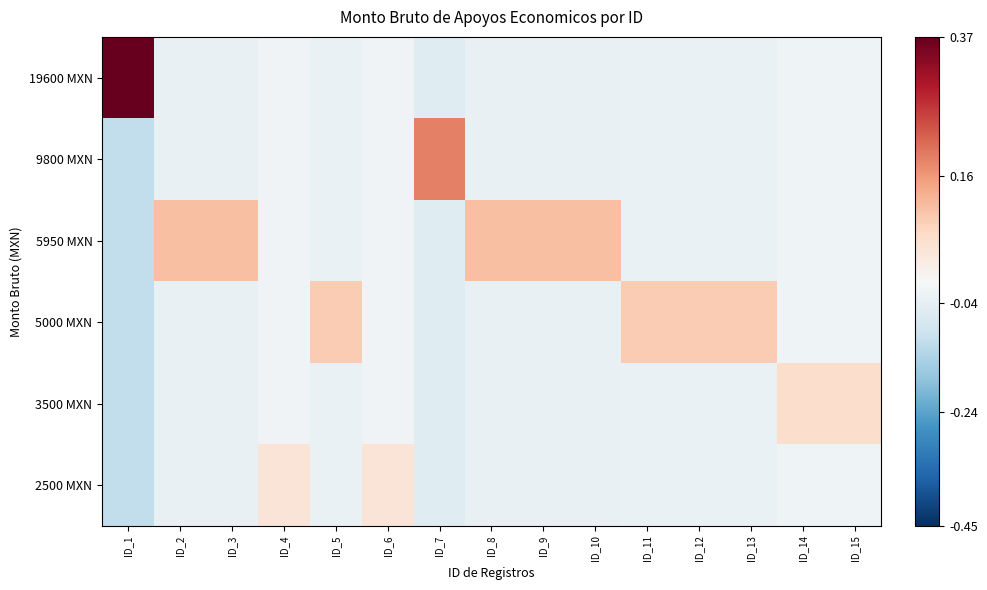

Which label corresponds to the largest value in the chart?

ID_1